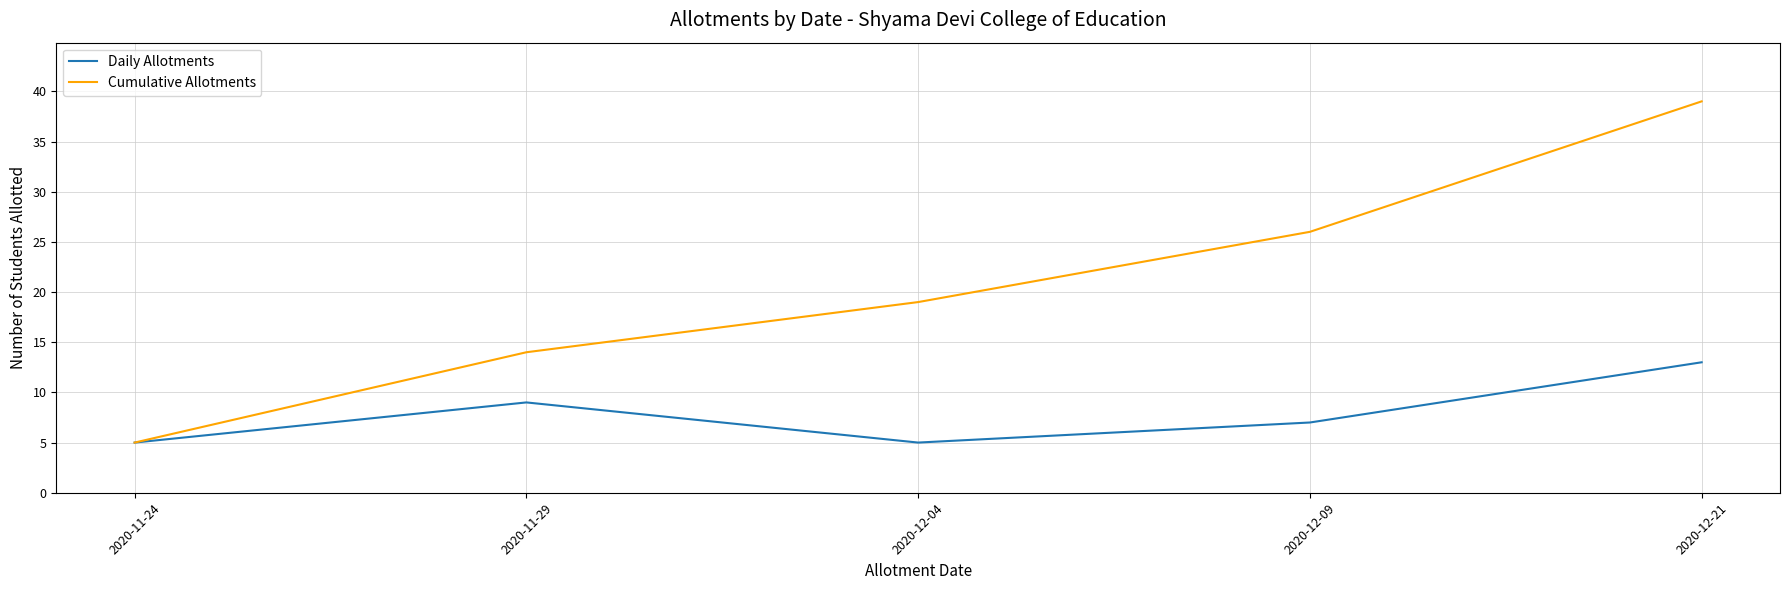

True or false: Cumulative Allotments has more than 2 points higher than both neighbors.

False